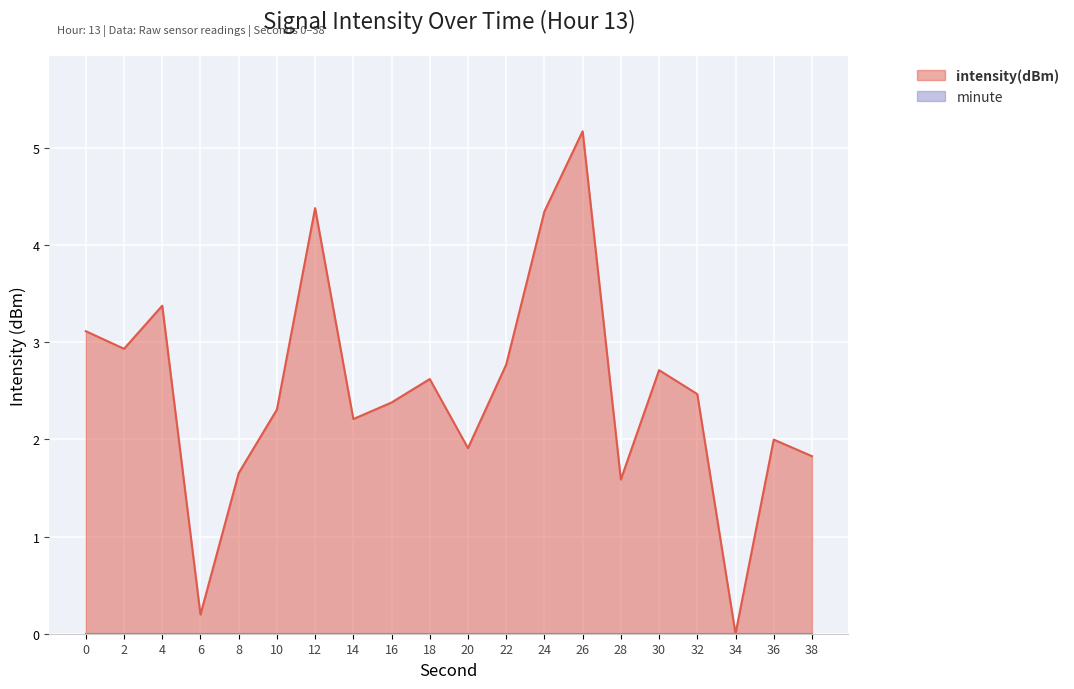

How many categories are shown in the chart?

20